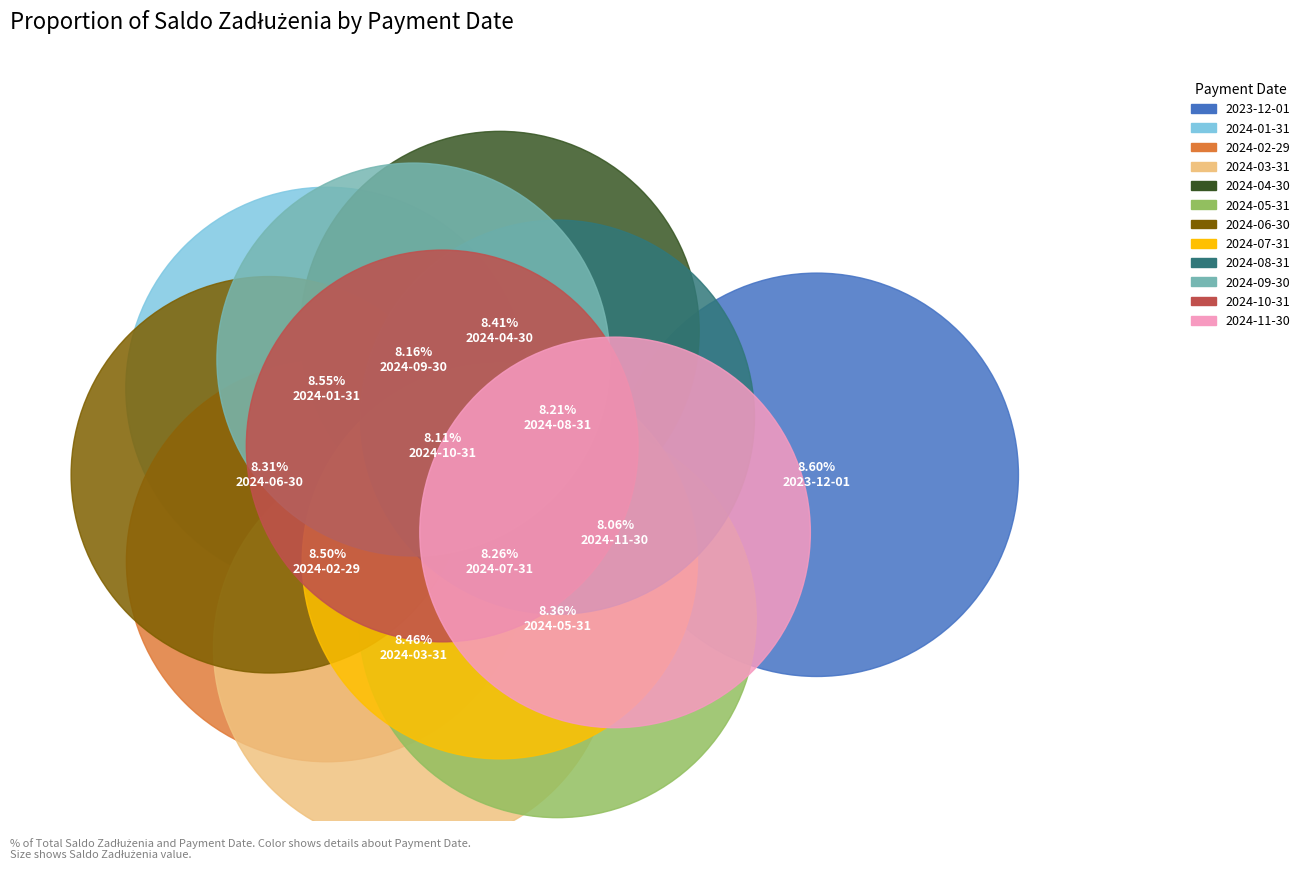

The 2024-08-31 slice represents 3% of the pie. True or false?

False